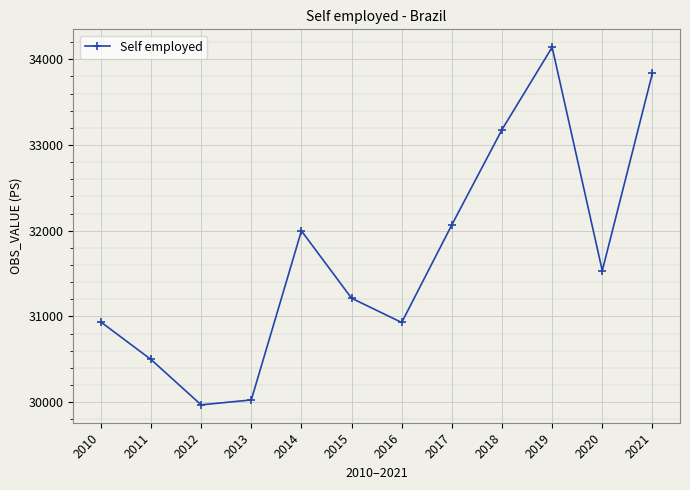

Approximately how many times larger is the value at 2015 compared to 2017?

1.0